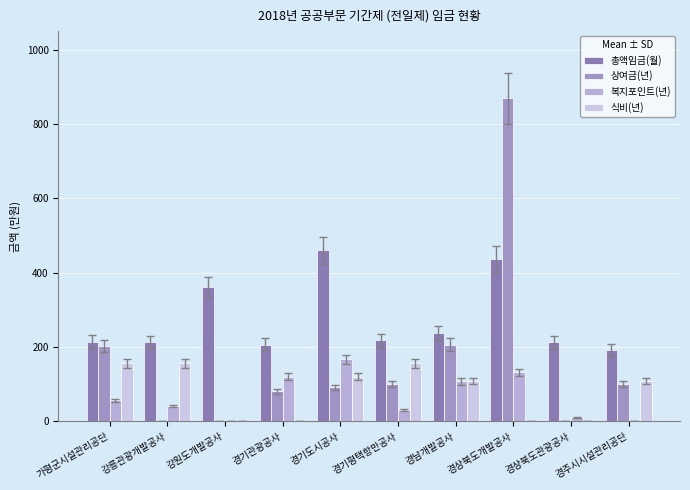

What is the total value across all series at 경주시시설관리공단?

400